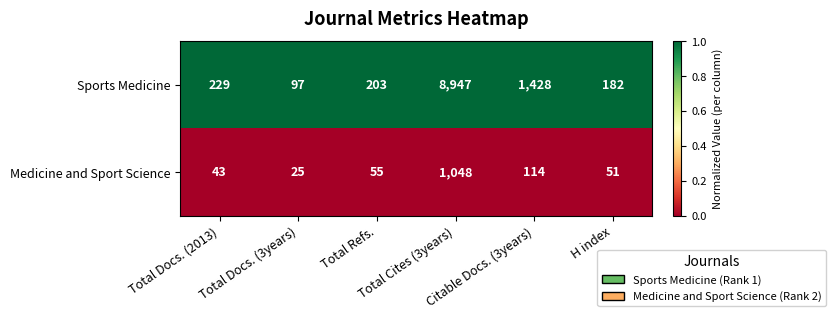

What is the average value of the Medicine and Sport Science series?

223